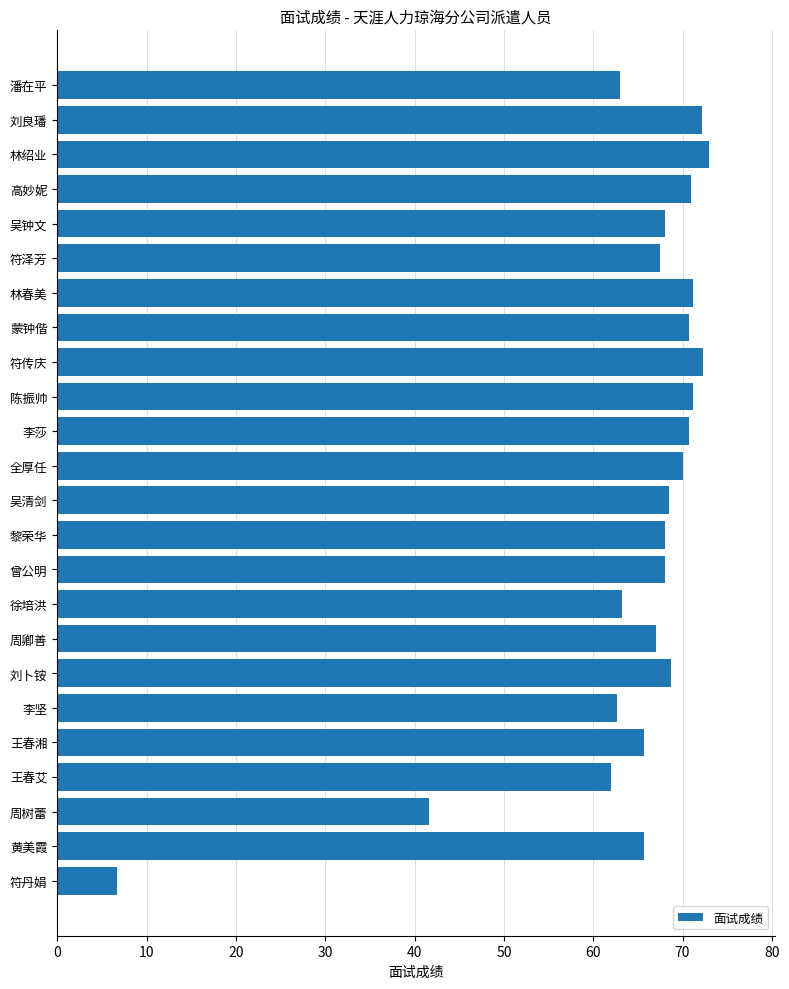

At which category does the chart reach its minimum across all series?

符丹娟